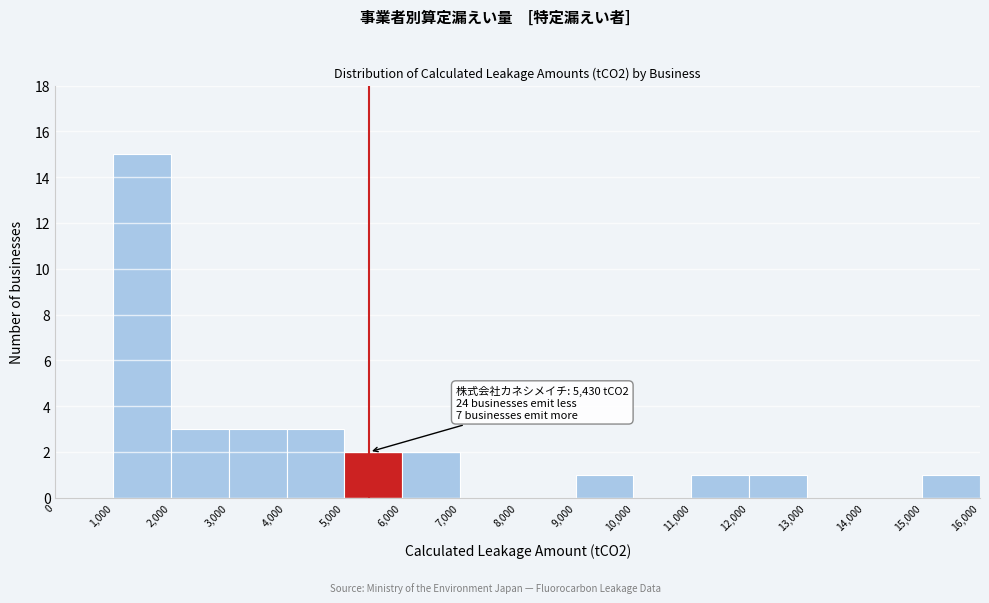

Which range on the x-axis has the tallest bar?

1,000 to 2,000